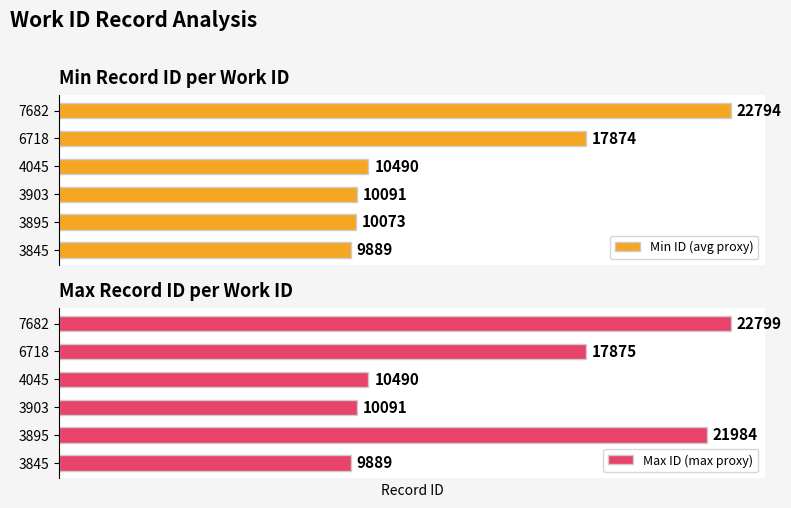

Which series has the largest range (max minus min)?

Max ID (max proxy)